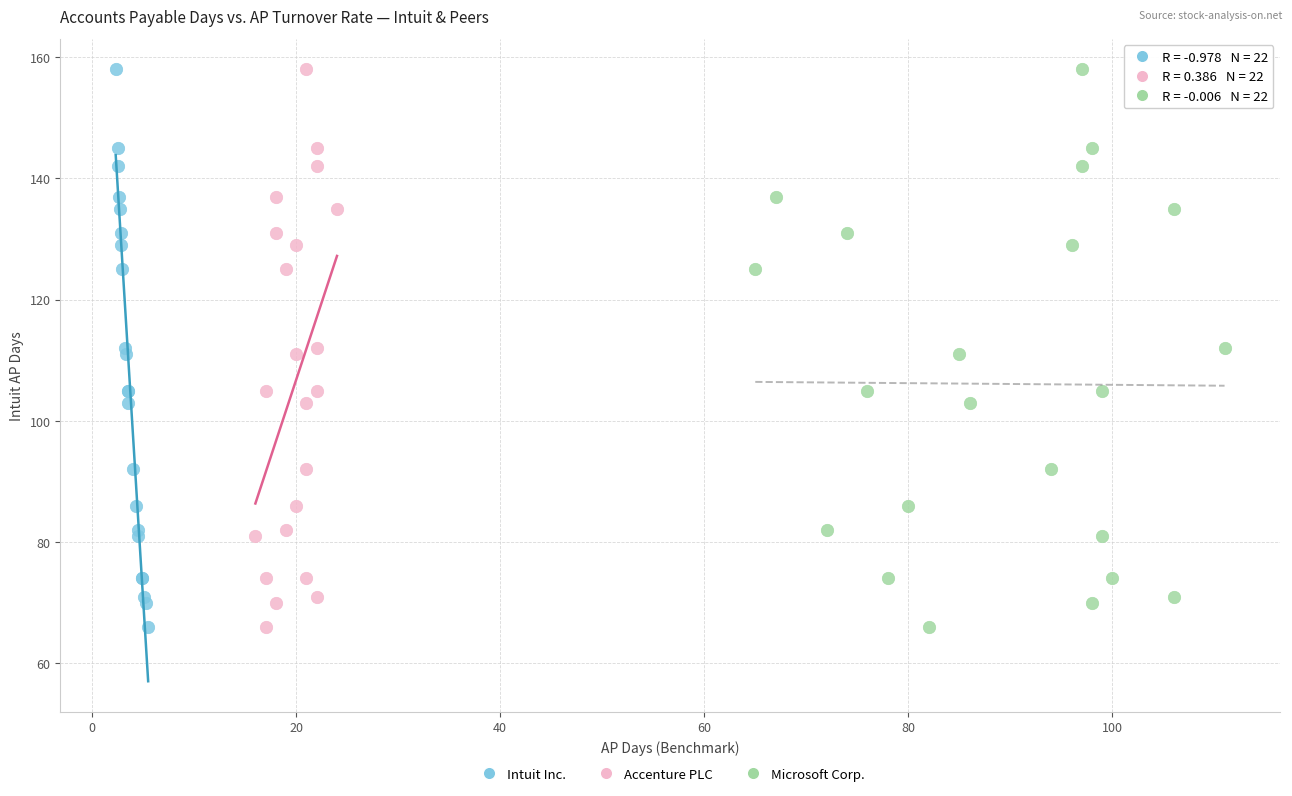

What are all the series names shown in the legend?

Intuit Inc., Accenture PLC, Microsoft Corp.